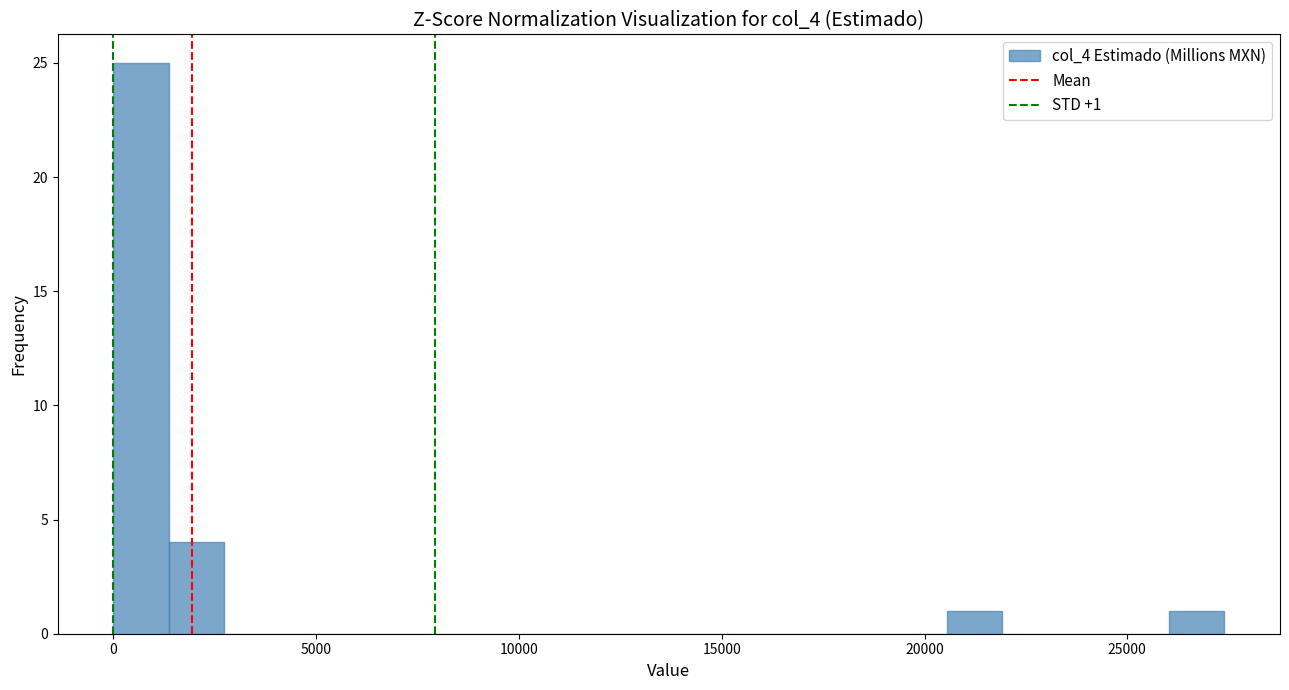

Read against the x-axis, roughly where is the centre of the tallest bar?

500